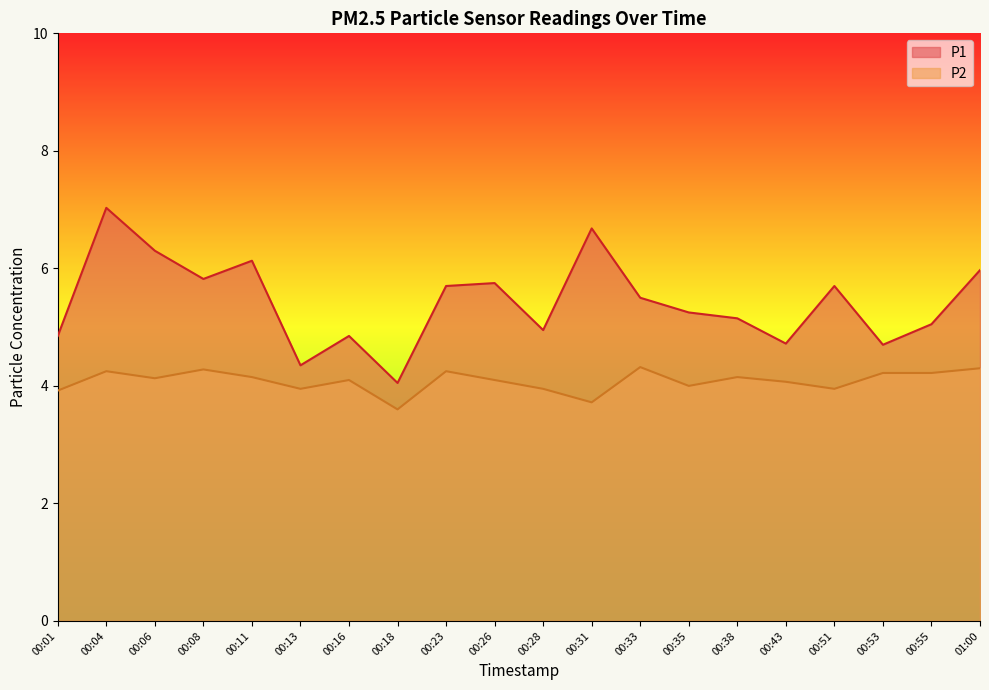

What value does the P2 series have at 00:38?

4.2